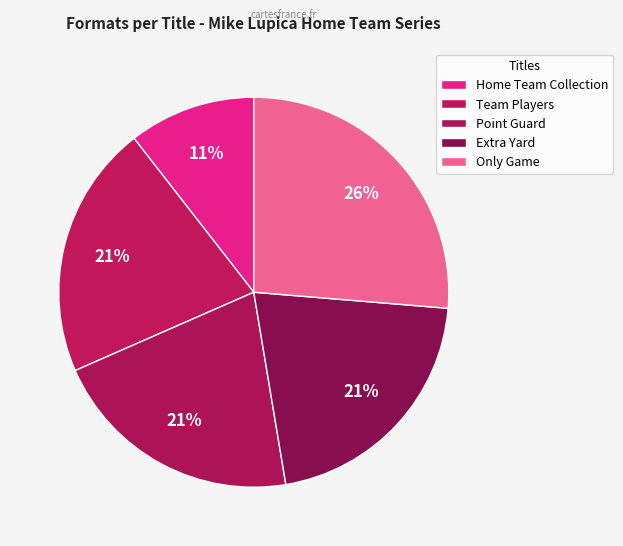

Combined, do Extra Yard and Point Guard account for over 50%?

No